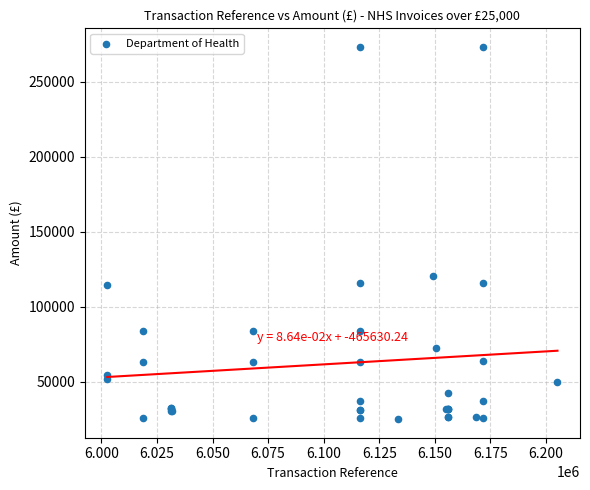

What Y value in the scatter plot is closest to 149093?

120725.2